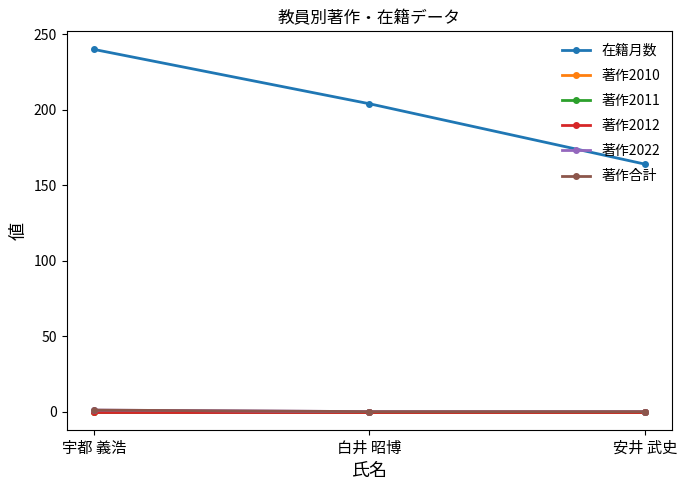

Does the chart have visible grid lines?

No